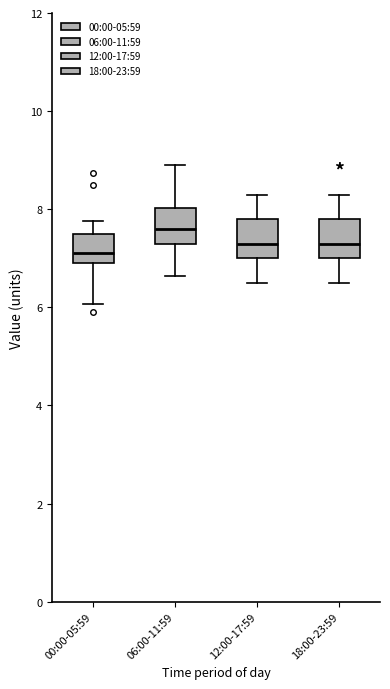

Which box's median line is the highest?

06:00-11:59